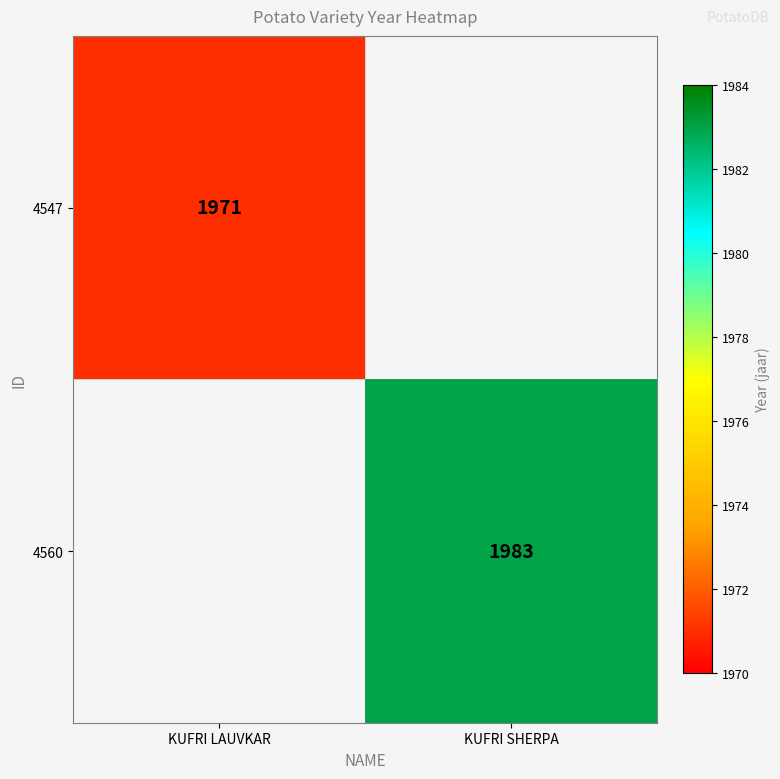

The 4560 series shows 3429 at KUFRI SHERPA. True or false?

False